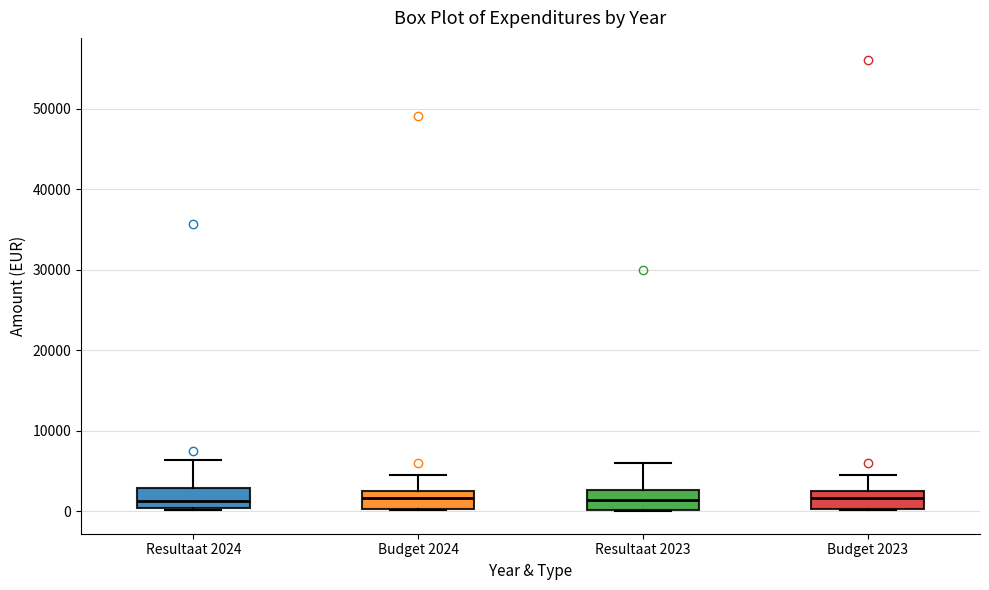

Where does the upper whisker of the box for Resultaat 2024 end on the y-axis? The values are not printed on the chart, so give them approximately, as read against the axis.

6000